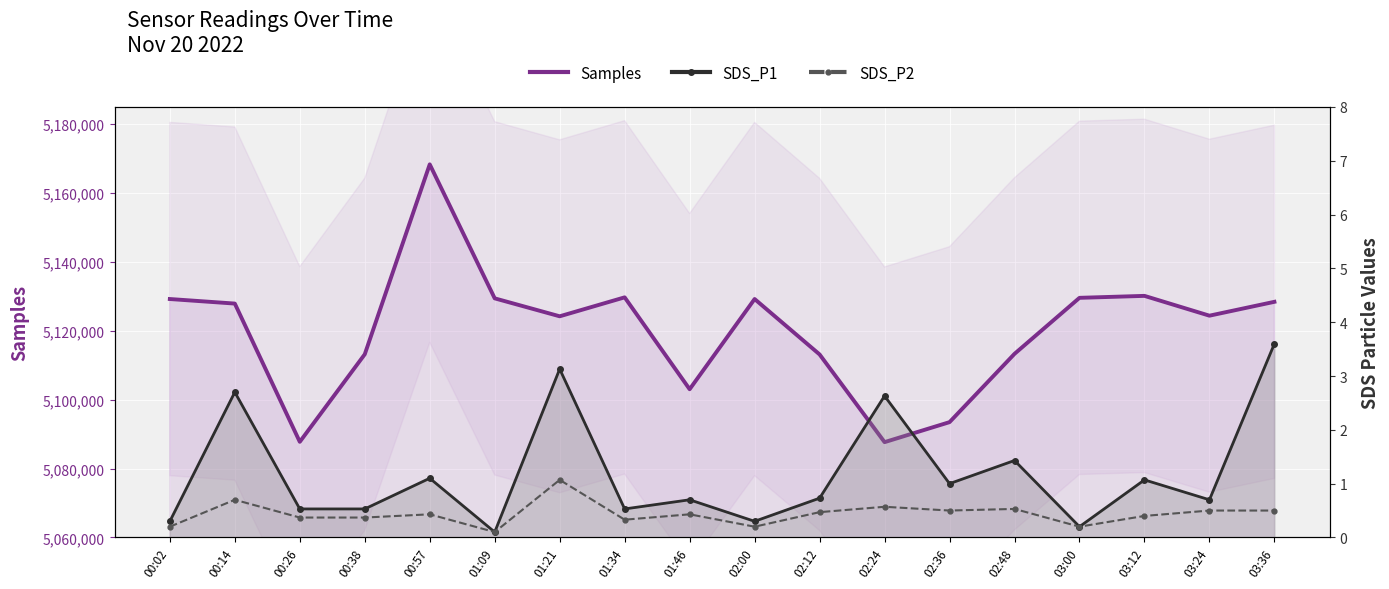

True or false: SDS_P2 has a value of 0.5 at 03:36.

True